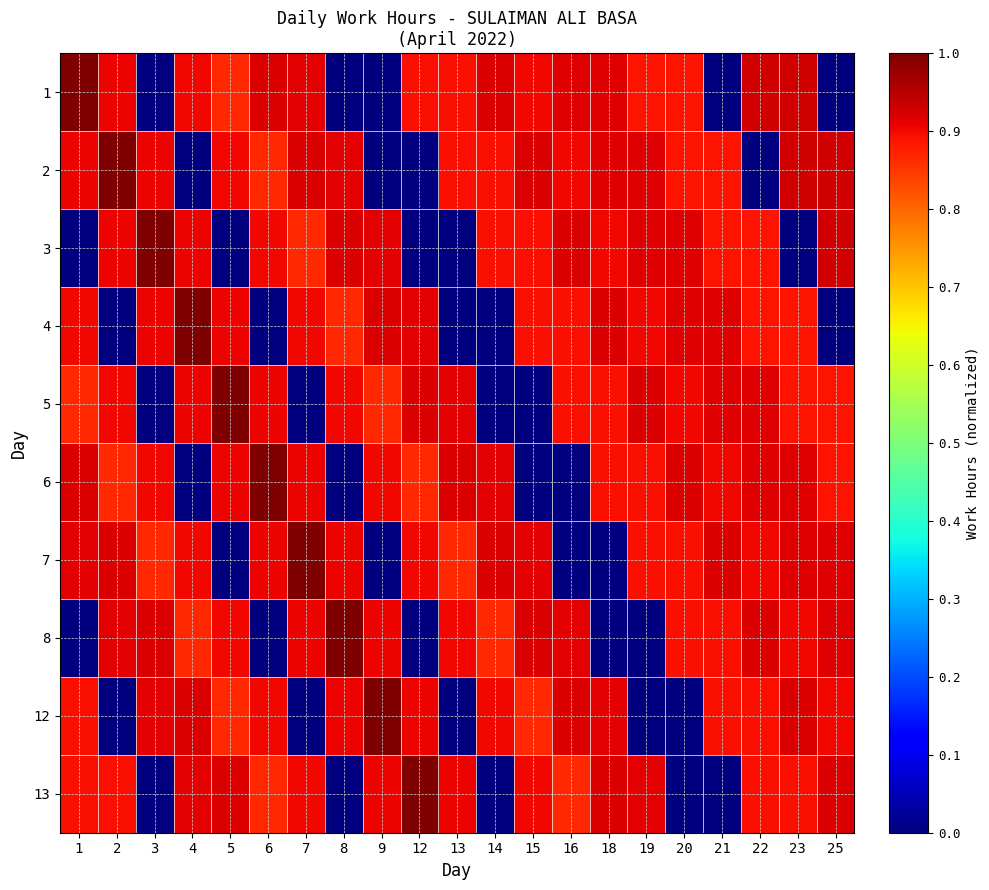

Rank the series at 20 from lowest to highest value.

12, 13, 1, 2, 7, 8, 5, 3, 4, 6